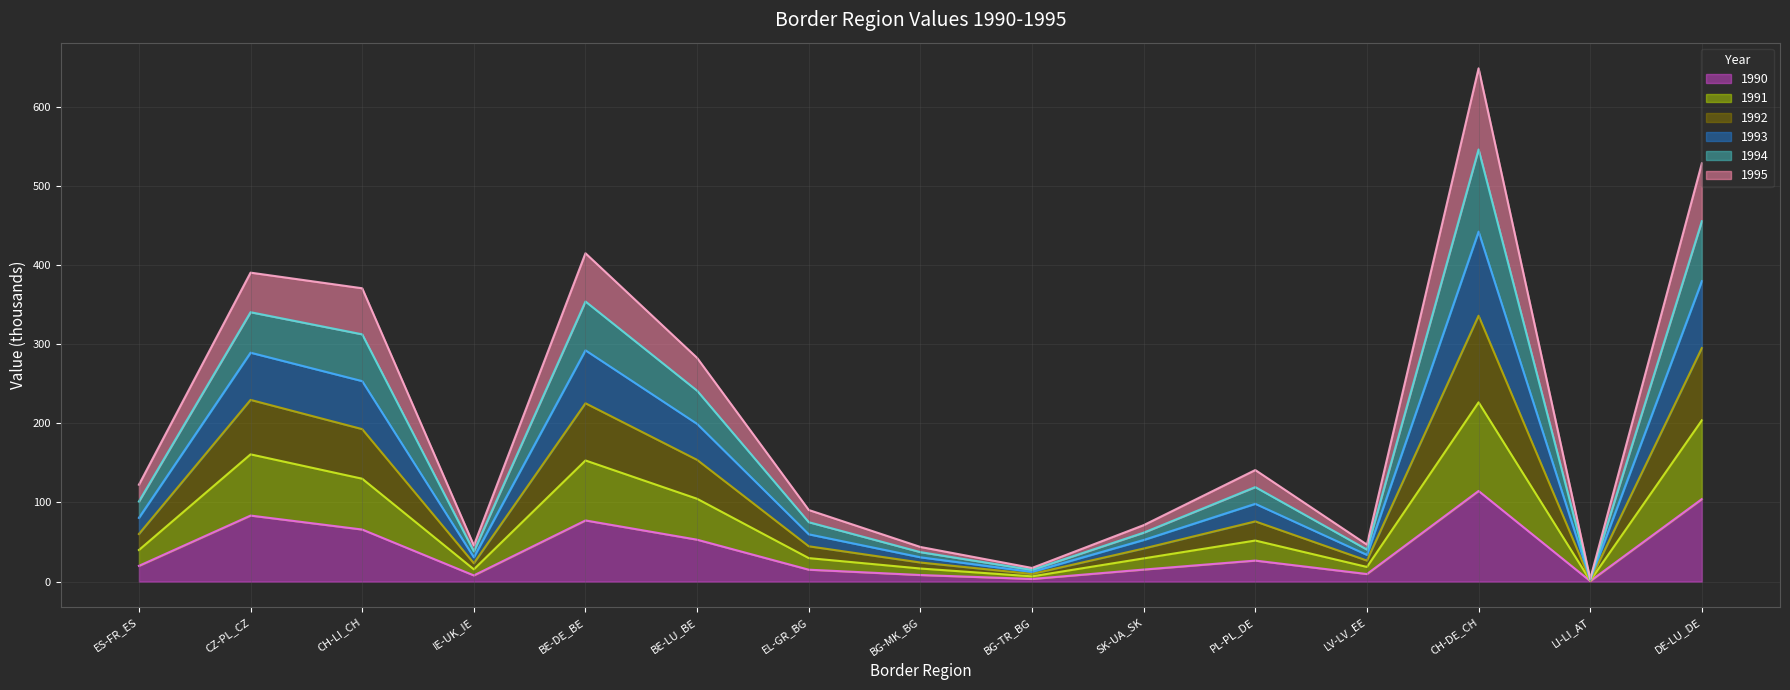

What is the total value across all series at BE-DE_BE?

415.2